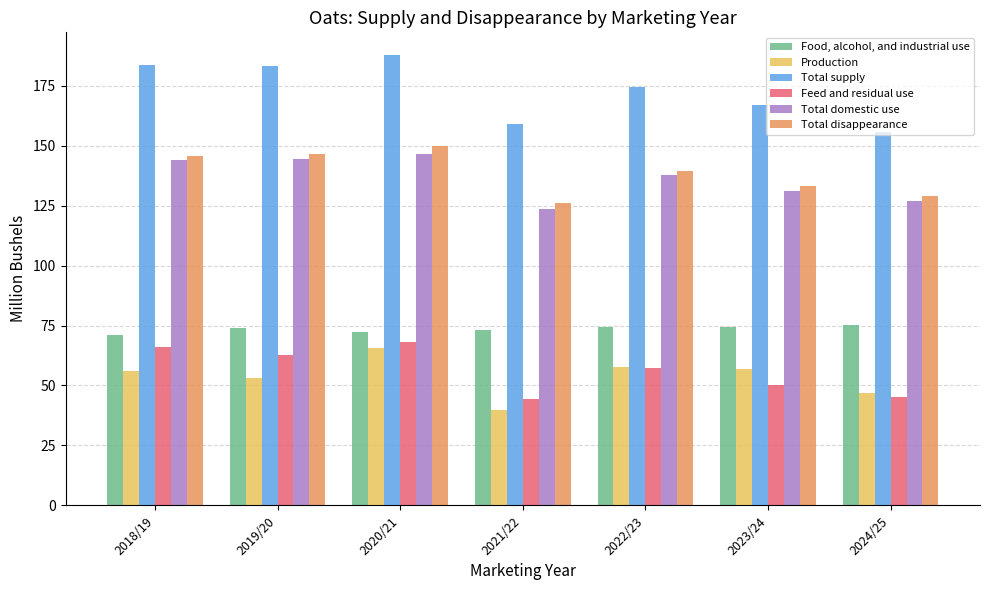

Is it true that Production equals 56.1 at 2018/19?

True